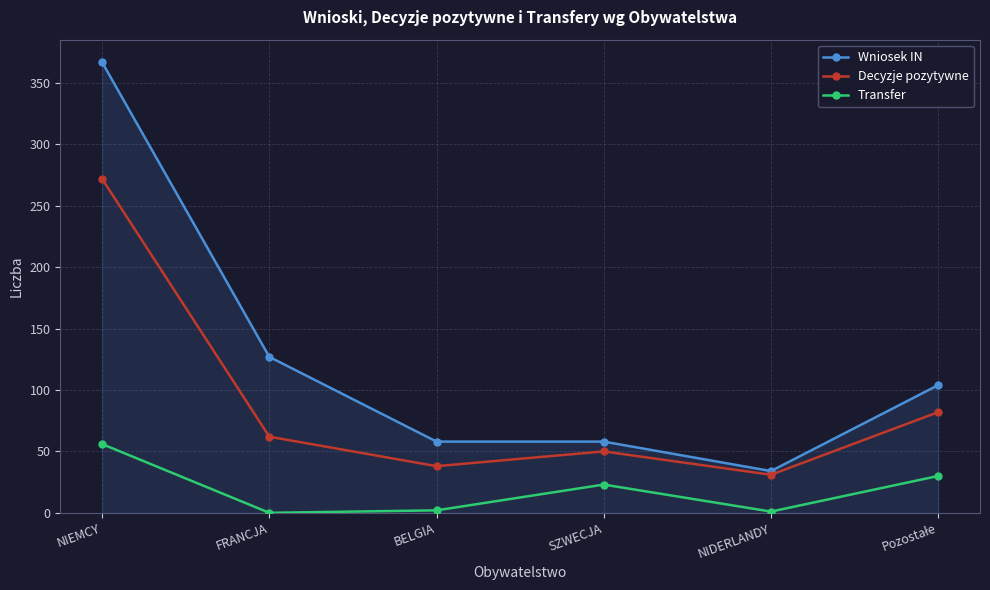

In Decyzje pozytywne, how many points are lower than both neighbors (excluding endpoints)?

2